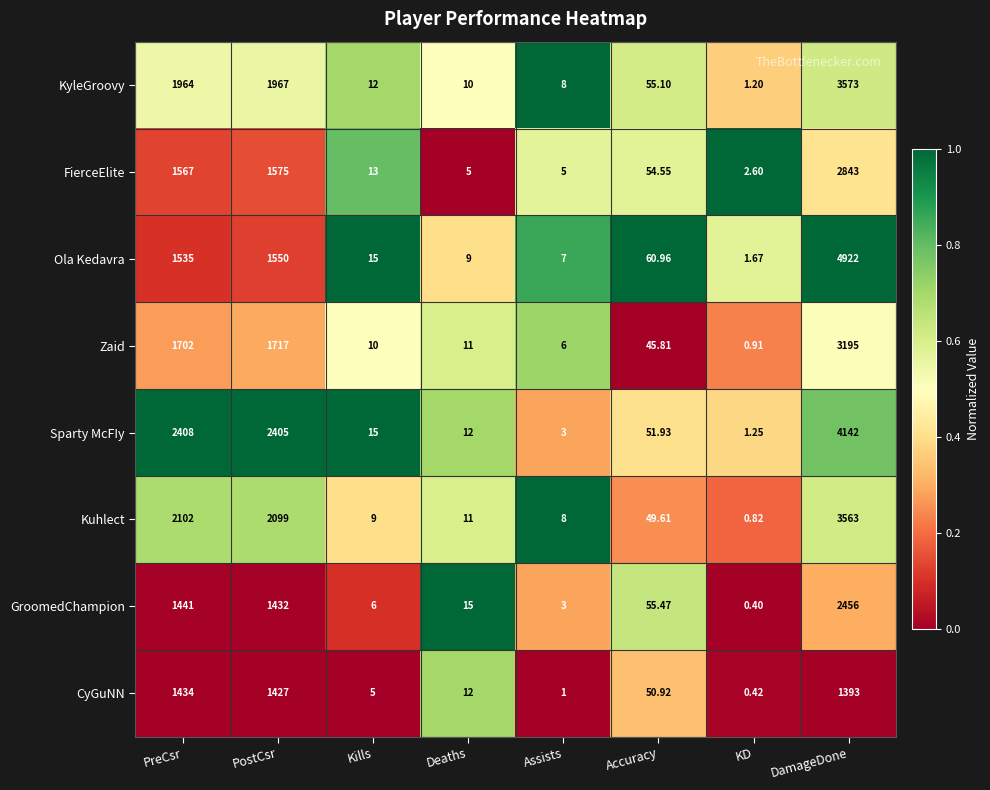

Rank the series by their maximum value, from highest to lowest.

Ola Kedavra, Sparty McFIy, KyleGroovy, Kuhlect, Zaid, FierceElite, GroomedChampion, CyGuNN